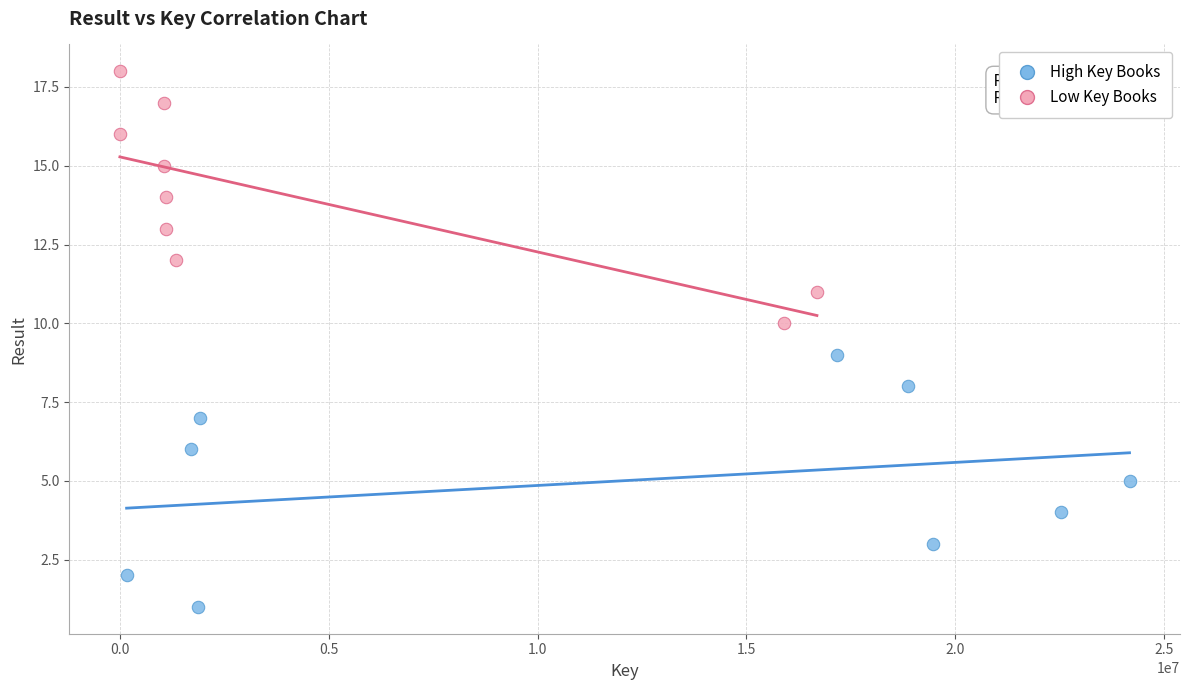

Which series reaches the minimum Y coordinate?

High Key Books